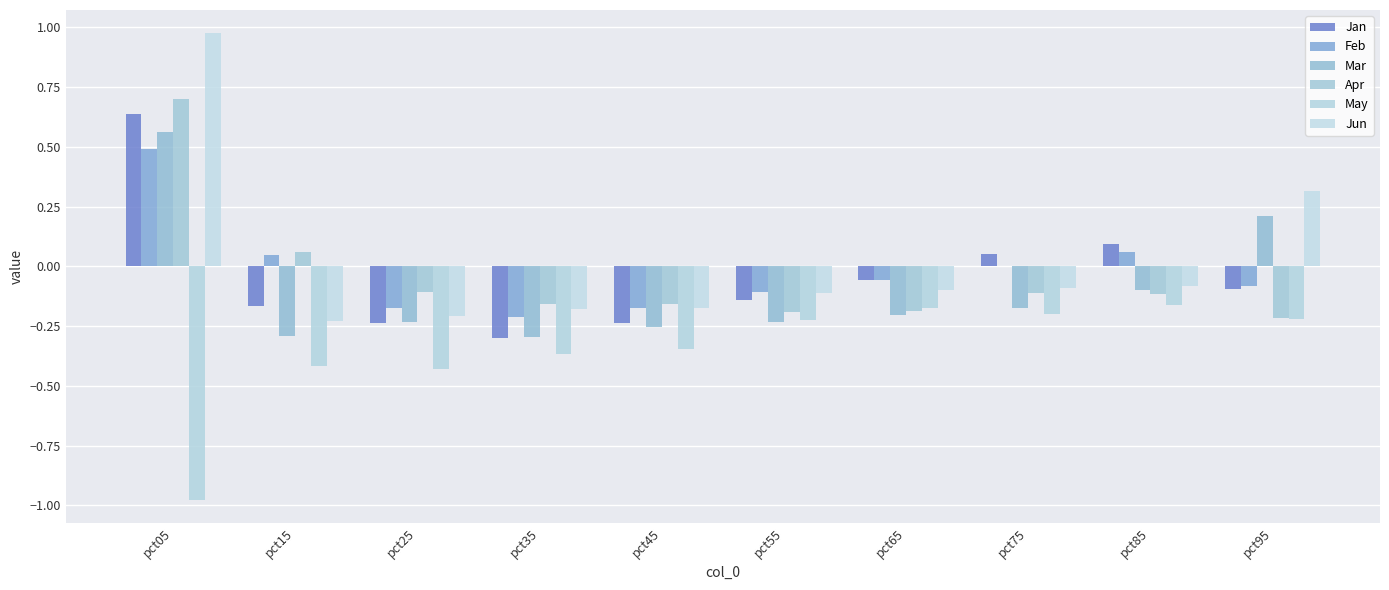

At which category is the sum across all series the highest?

pct05